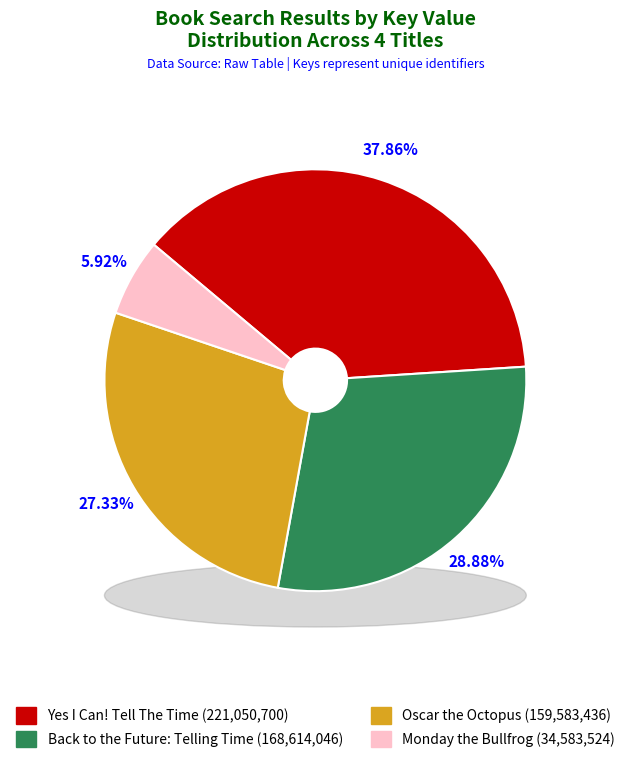

Does Back to the Future: Telling Time represent more than half of the total?

No